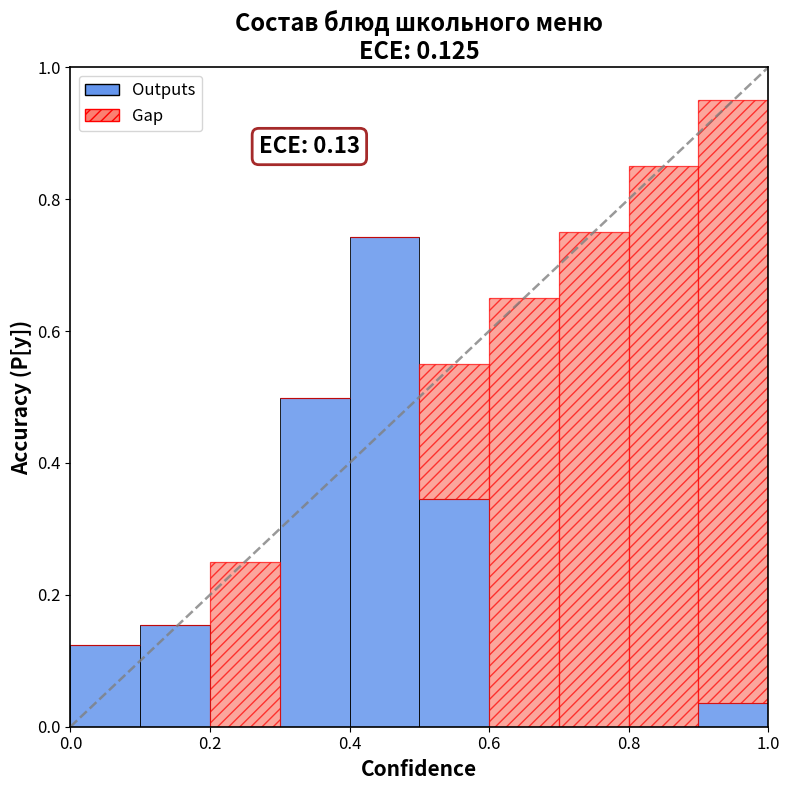

What is the sum of all Outputs values?

1.9